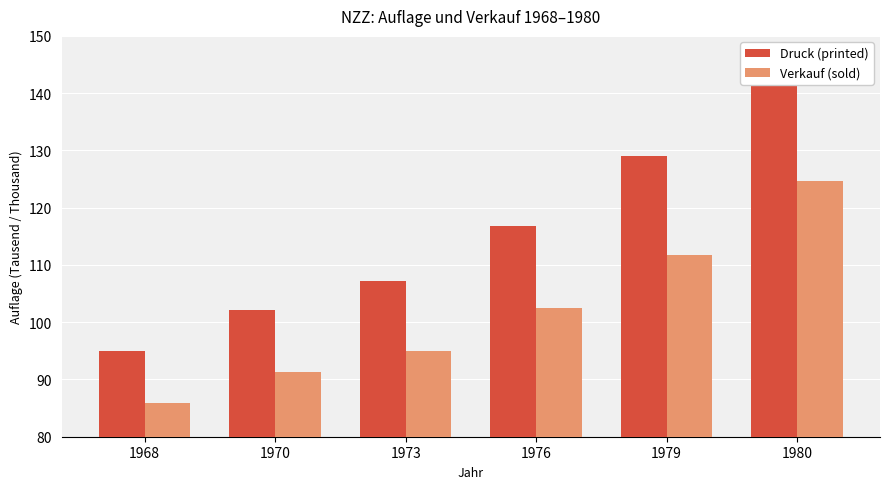

What is the spread (max minus min) of values at 1973?

12.2